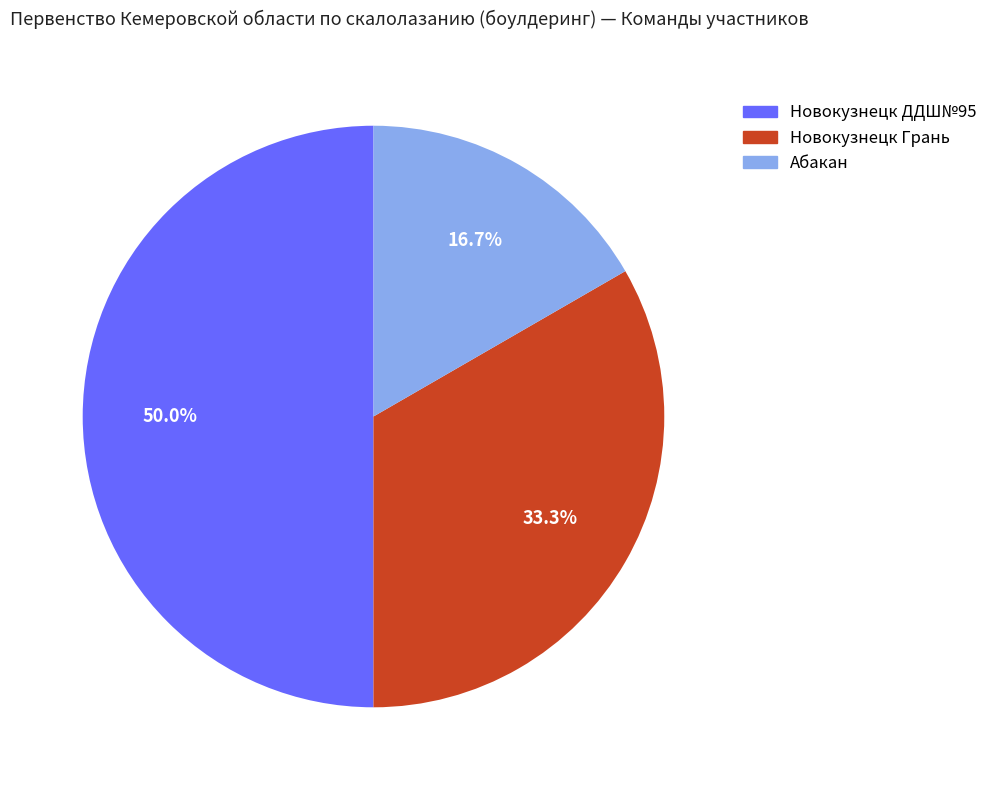

Count the number of slices in the pie.

3